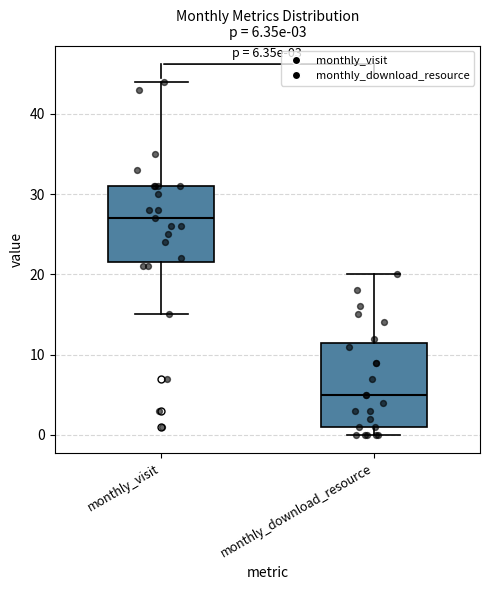

Which box has the lowest median line?

monthly_download_resource